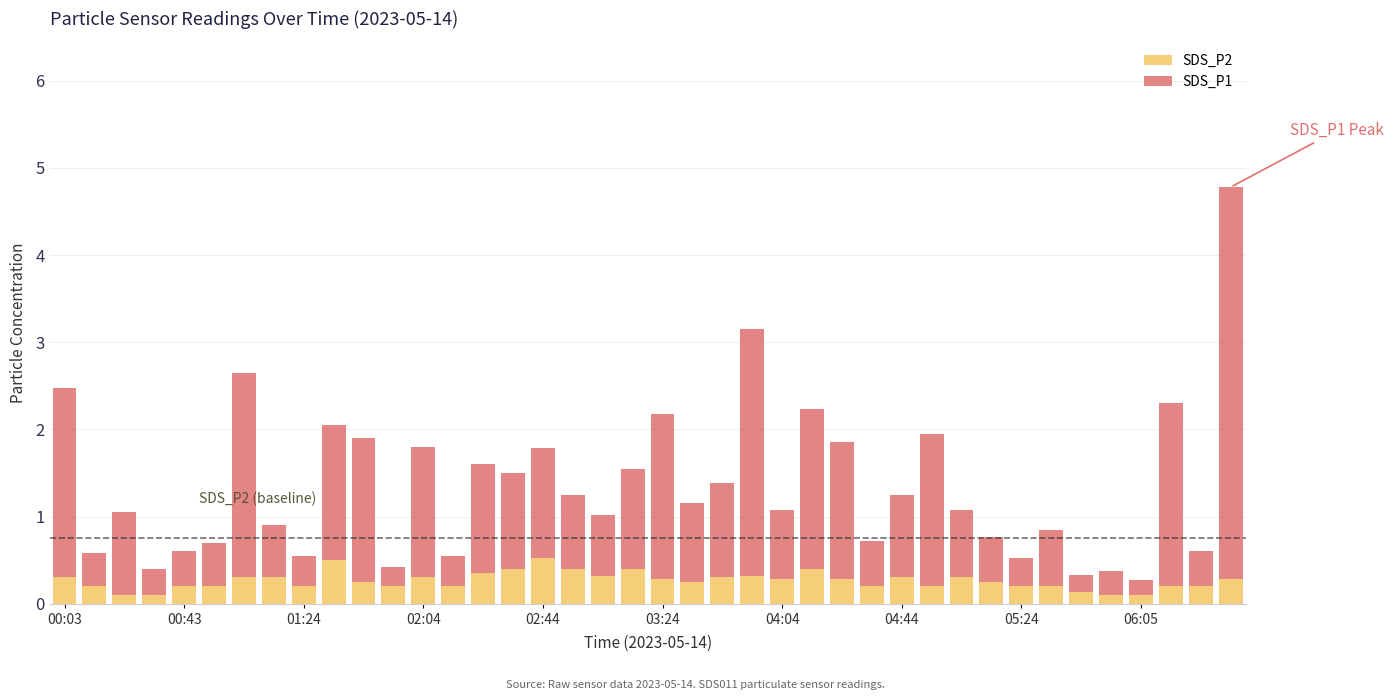

What is the maximum value for SDS_P2?

0.5